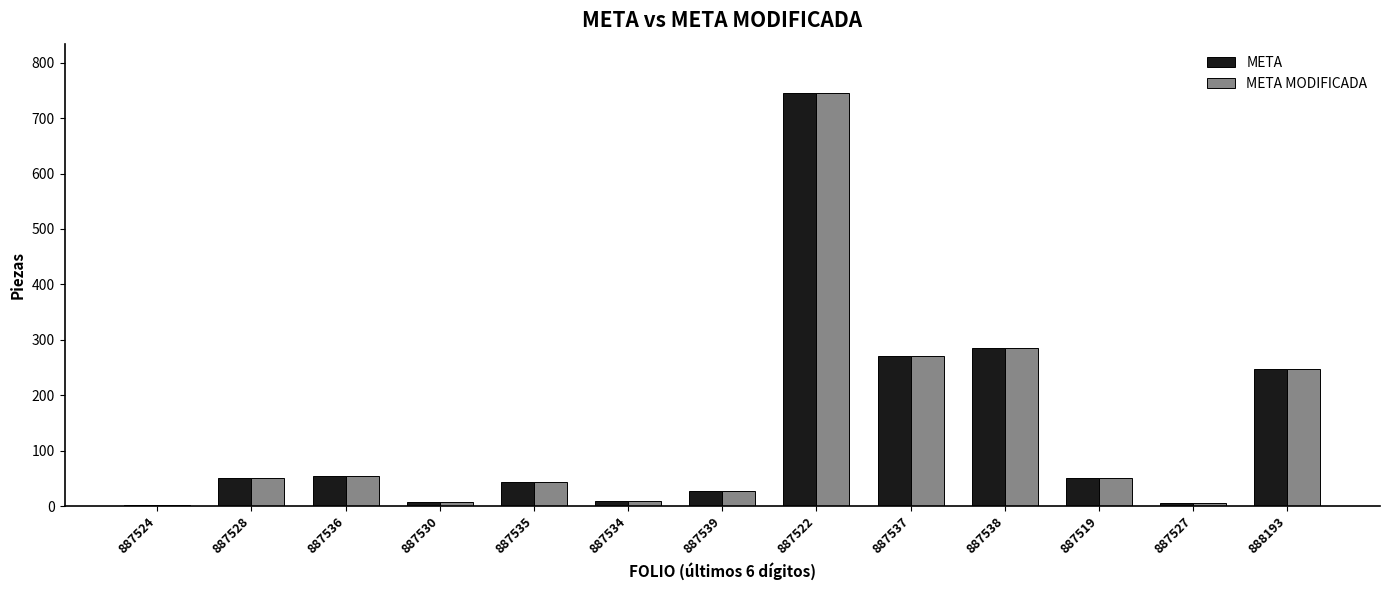

What is the greatest value displayed?

745